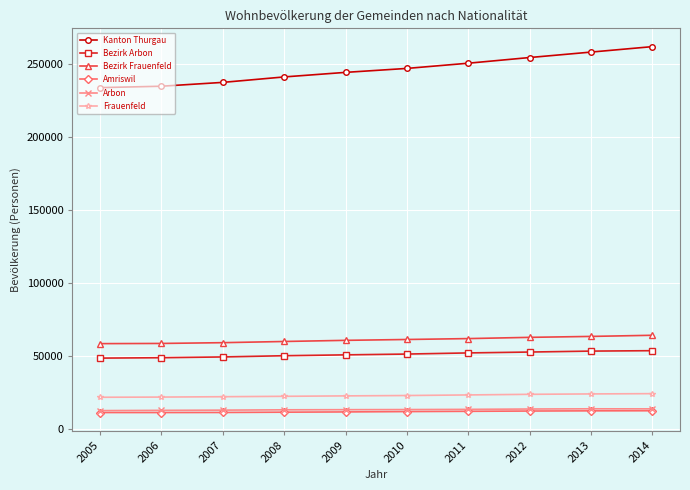

What is the total value across all series at 2005?

387501